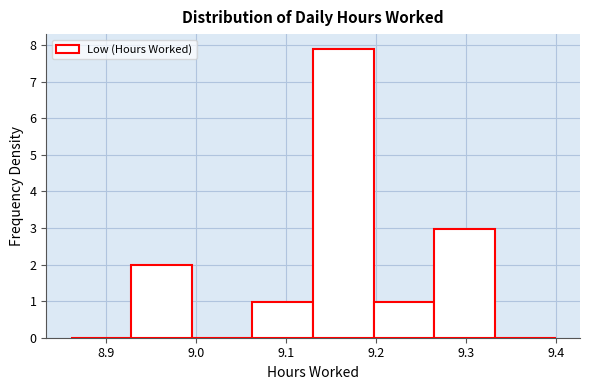

What is the height of the bar covering 8.93 to 9.00 on the x-axis? Neither the bar edges nor the heights are printed on the chart, so give them approximately, as read against the axes.

2.0